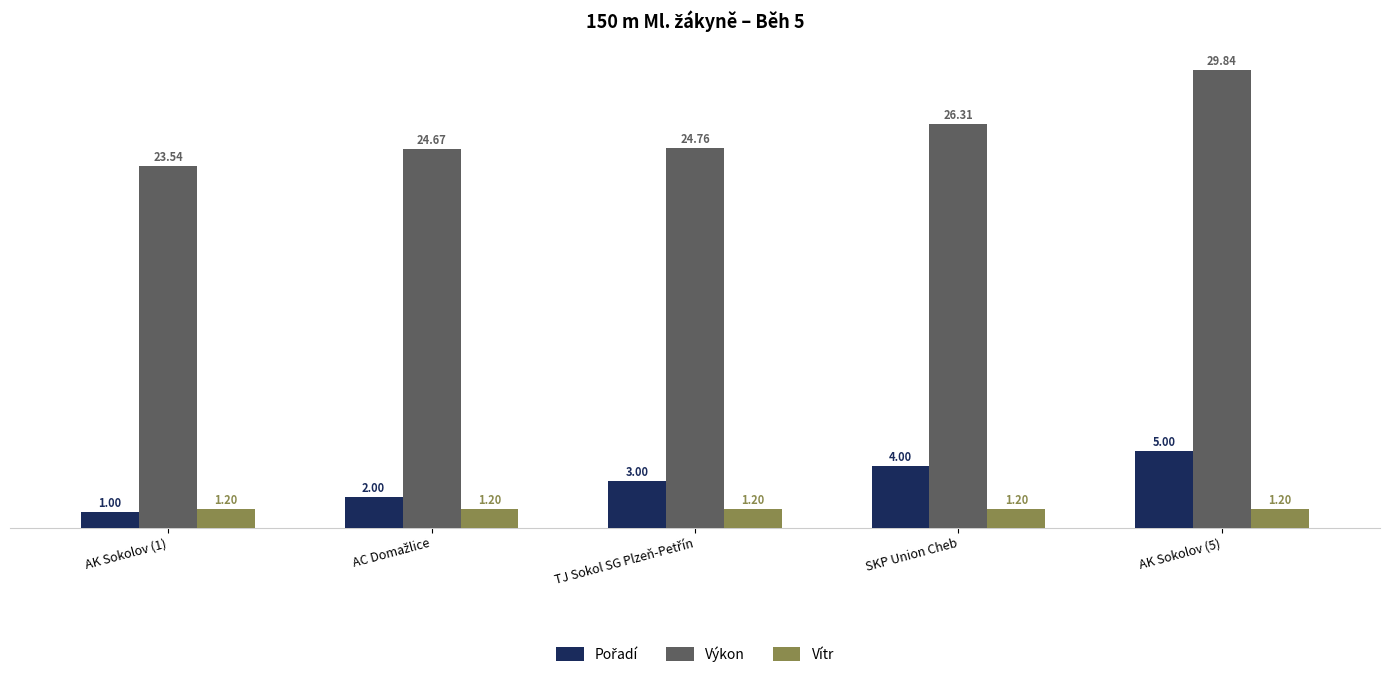

What is the difference between the second highest and minimum values in the Výkon series?

2.8